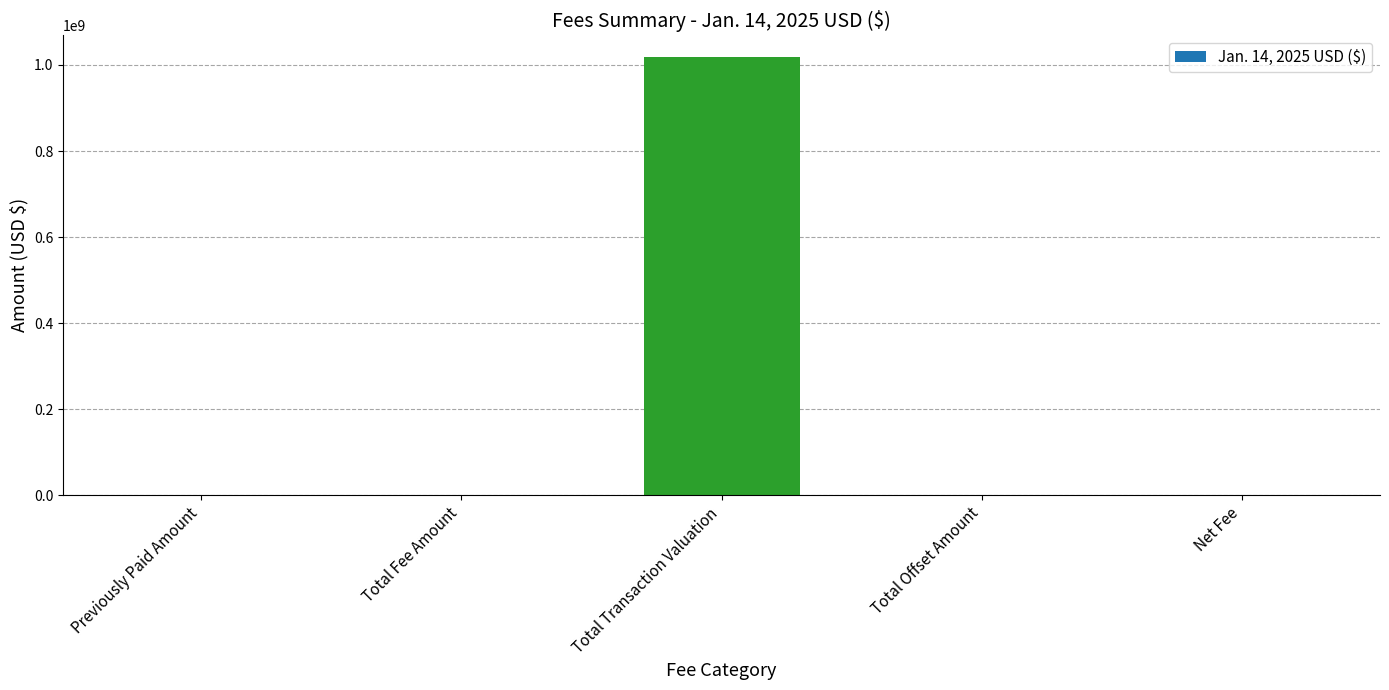

True or false: the data shows -454772465.2 at Previously Paid Amount.

False